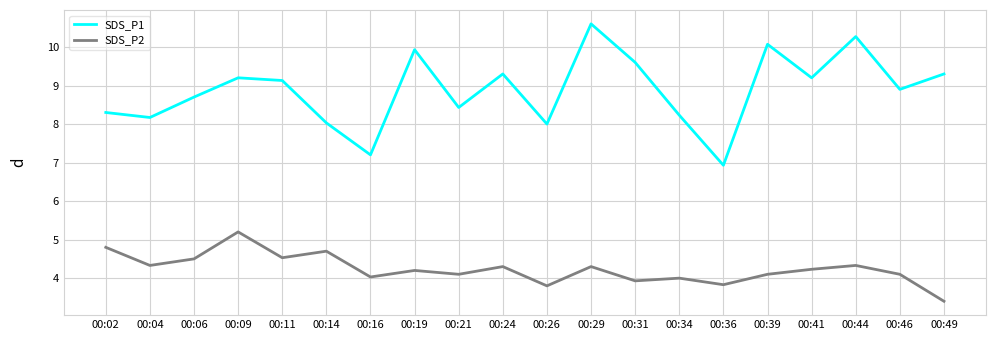

True or false: SDS_P1 and SDS_P2 cross at least once.

False